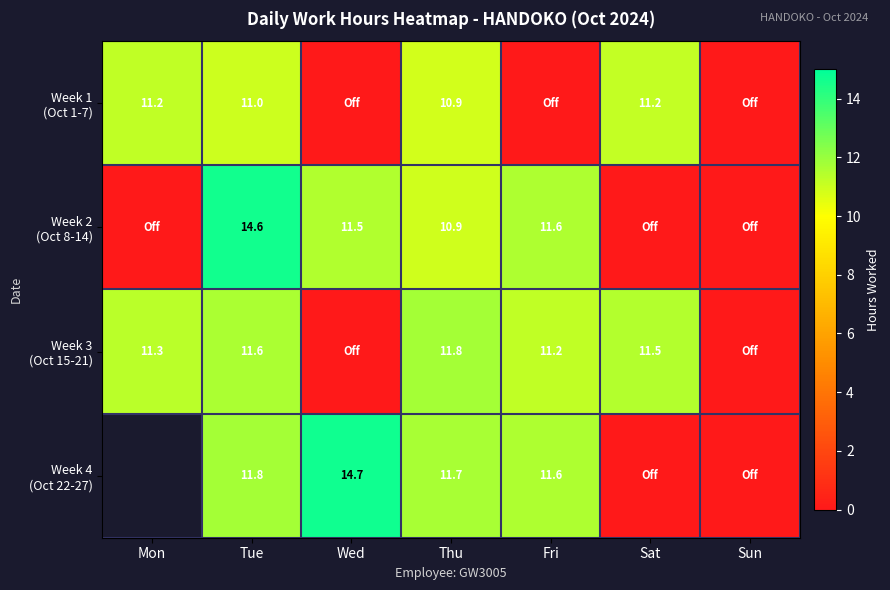

The value of Week 4 (Oct 22-27) at Tue is 11.8. True or false?

True